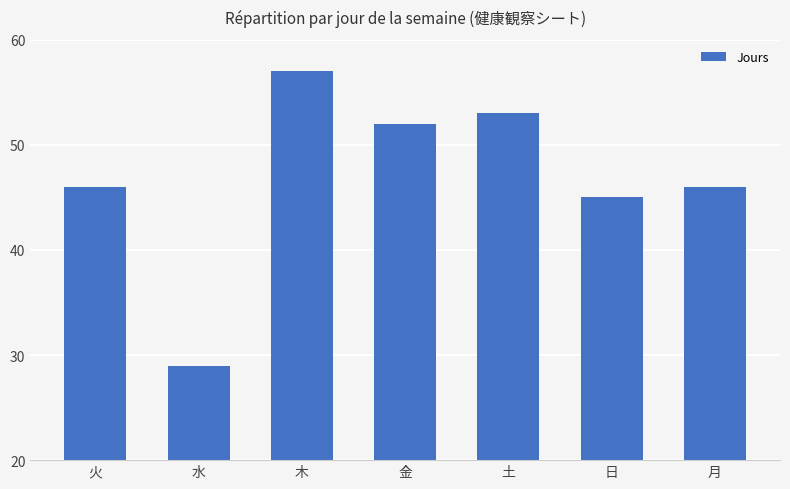

What is the ratio of the value at 月 to the value at 日?

1.0